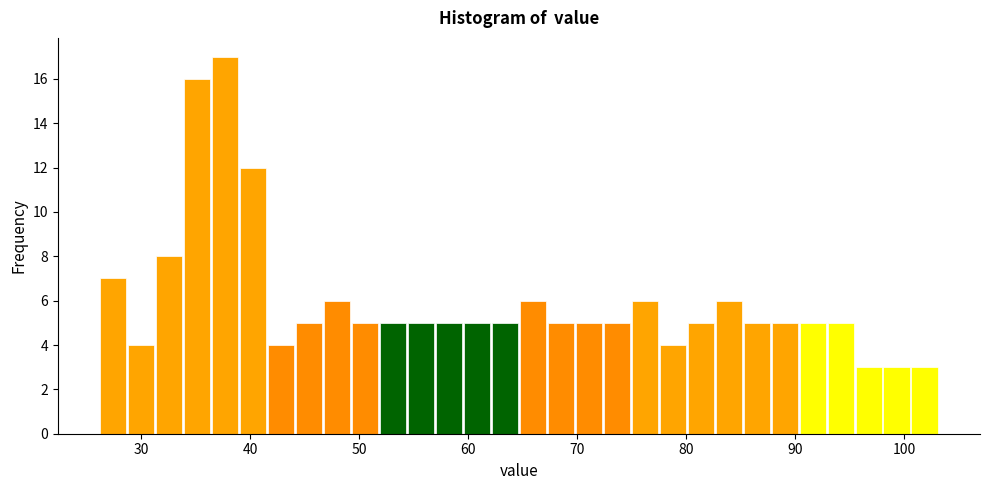

Read against the x-axis, roughly where is the centre of the tallest bar?

38